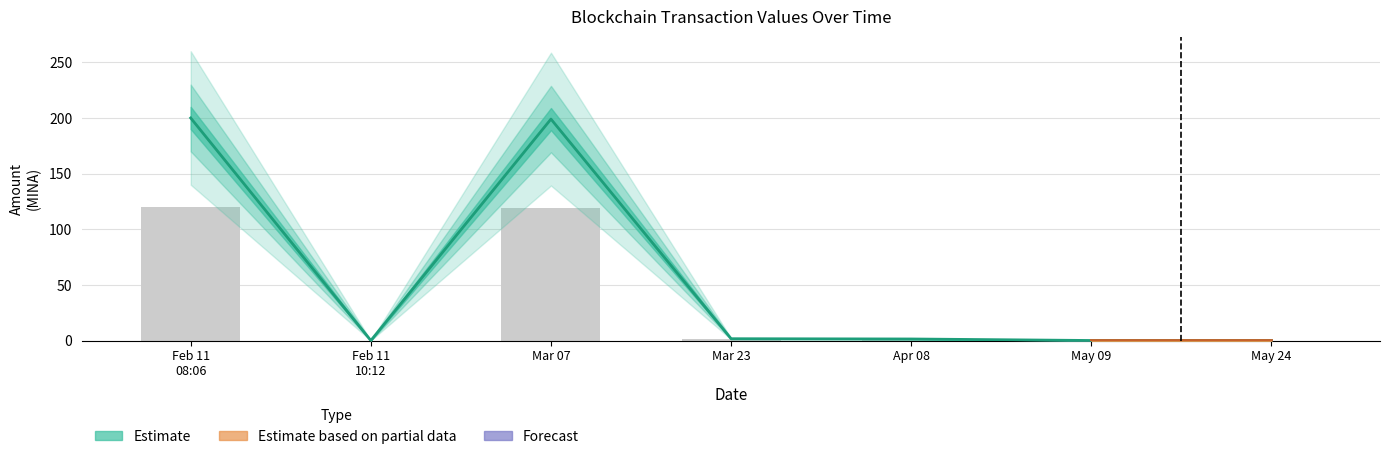

Is it true that the value at Apr 08 is 0.8?

True